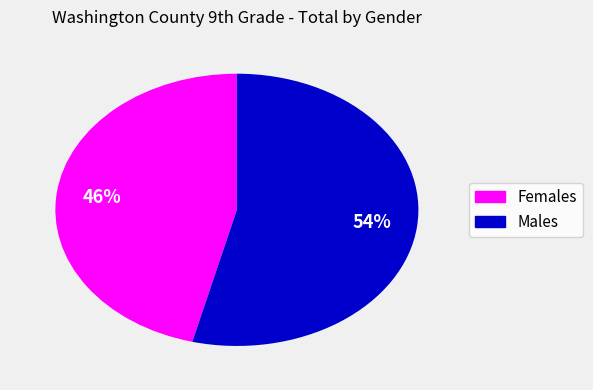

To the nearest percent, what is the difference between the largest and smallest slice percentages?

8%